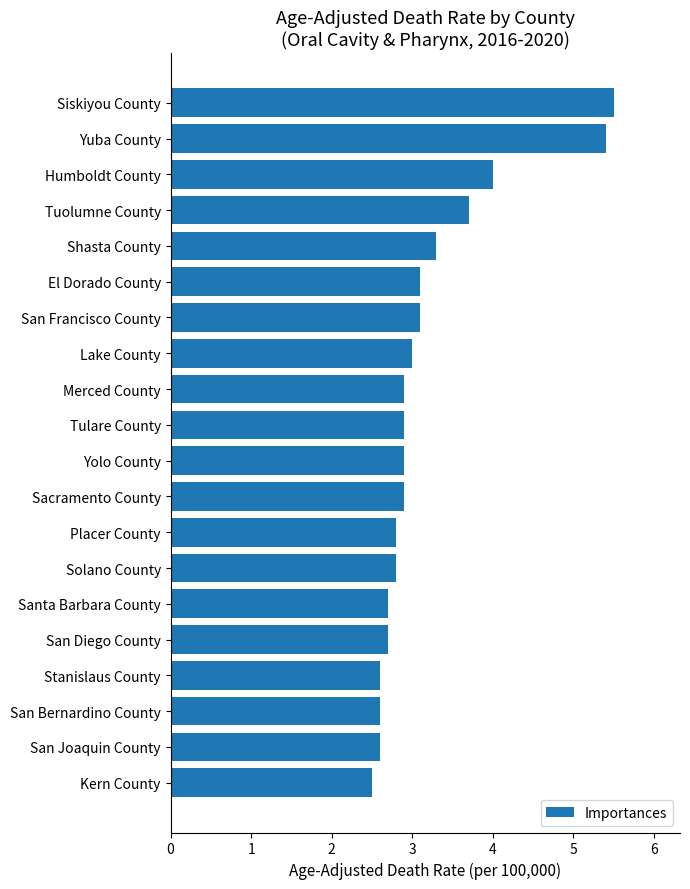

Read the value at San Bernardino County.

2.6